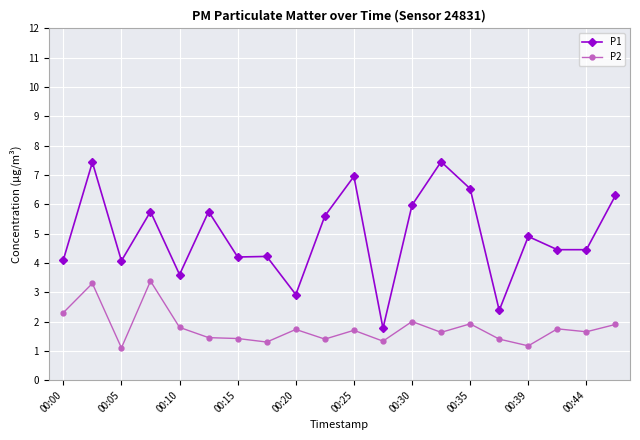

Which series has the largest total across all categories?

P1